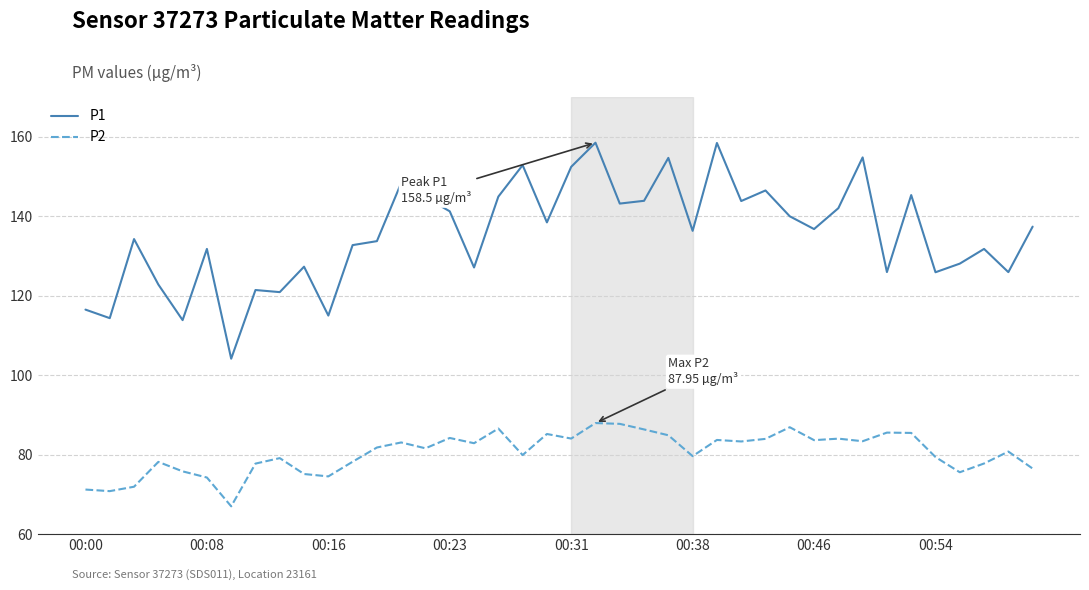

Which series has the widest spread of values?

P1